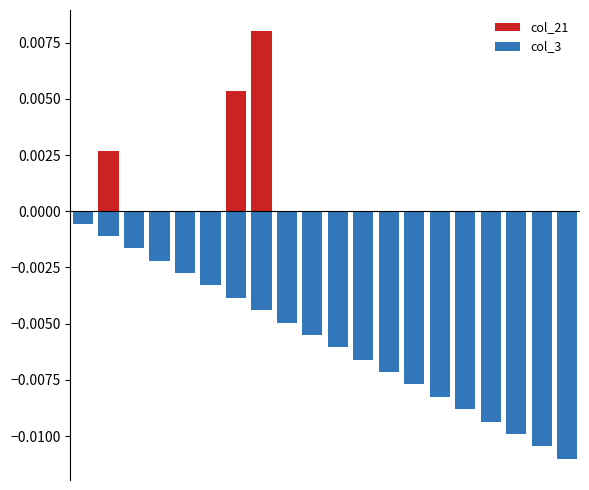

What are all the series names shown in the legend?

col_21, col_3